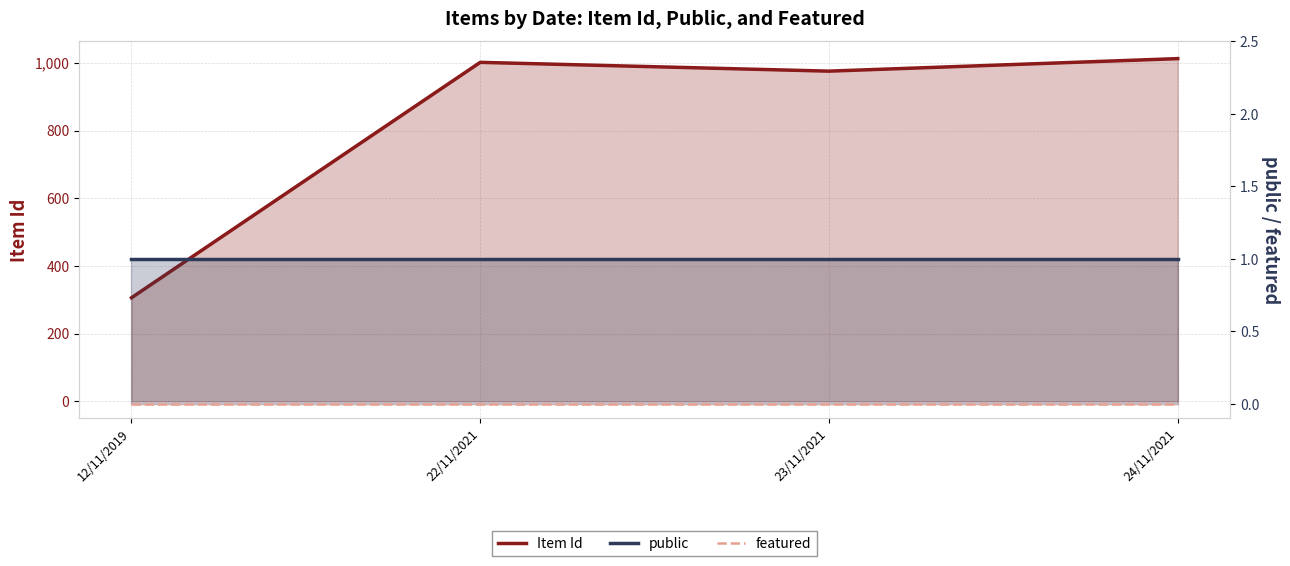

Which series has the largest total across all categories?

Item Id